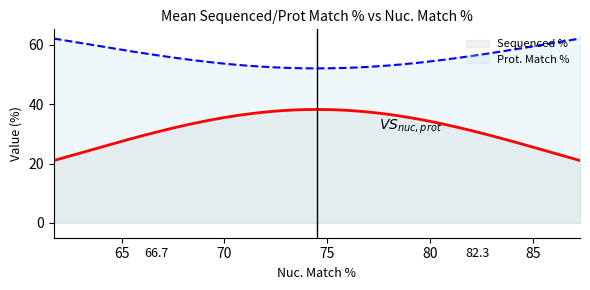

Which series has the largest total across all categories?

Prot. Match %